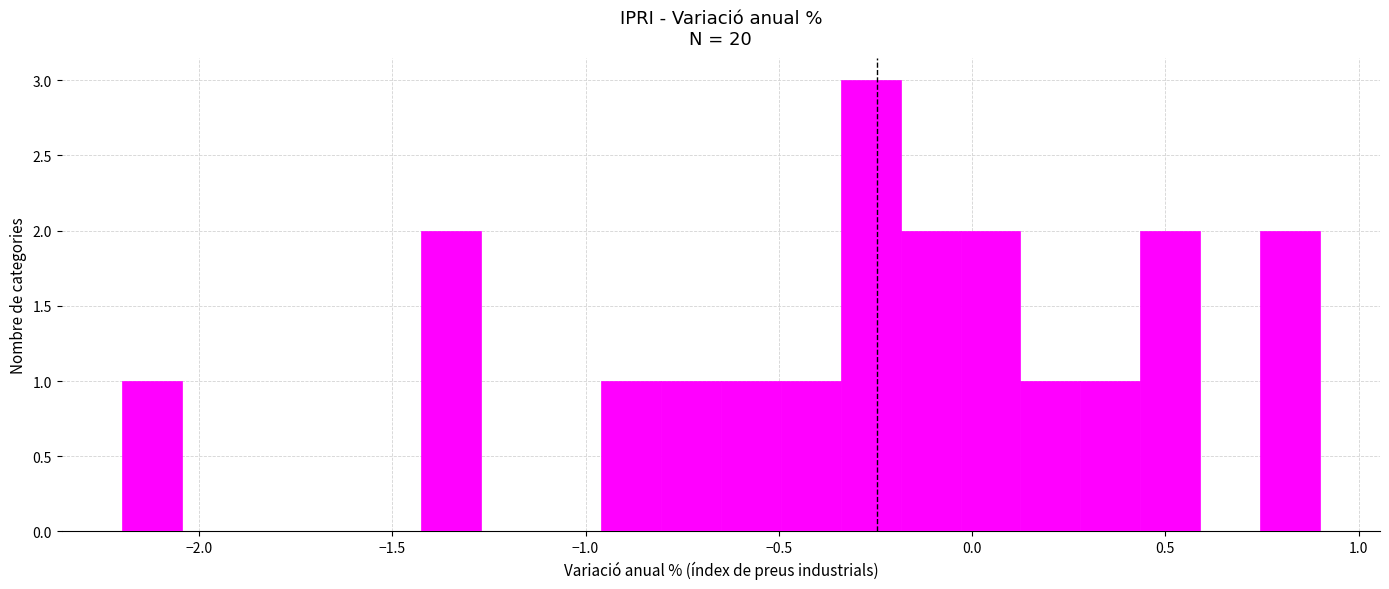

Read against the x-axis, roughly where is the centre of the tallest bar?

-0.25